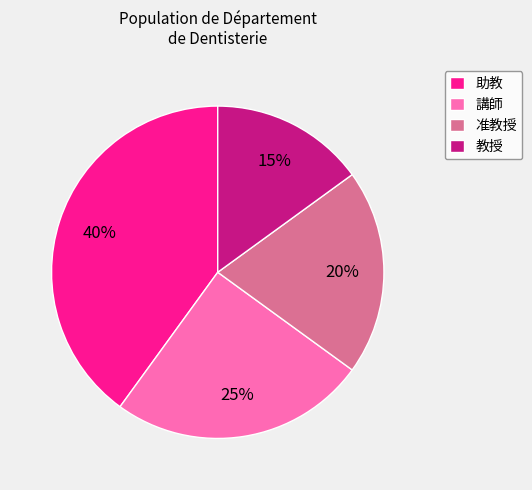

Which category has the biggest portion of the pie?

助教